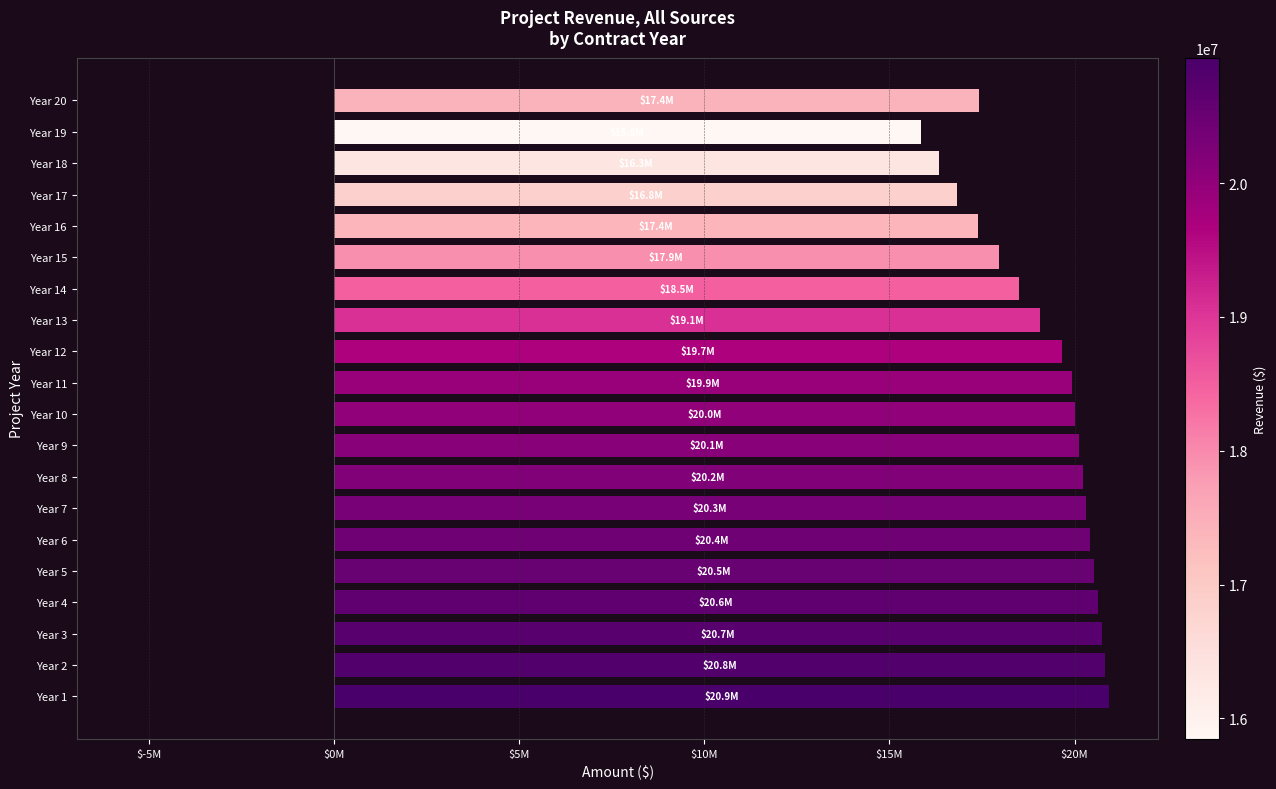

What are all the series names shown in the legend?

Total Revenue, Total Expenses